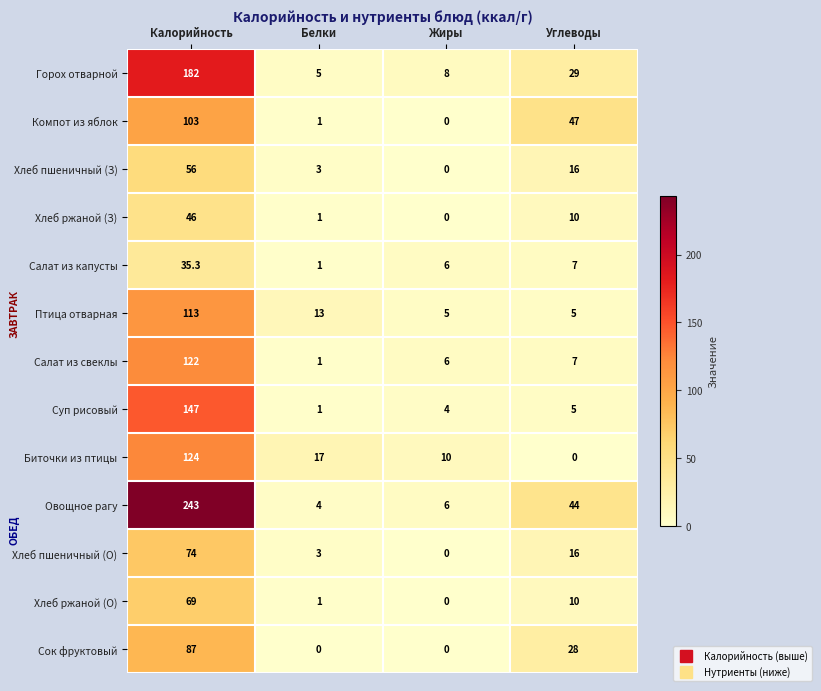

List the labels in order of Салат из свеклы value, smallest first.

Белки, Жиры, Углеводы, Калорийность